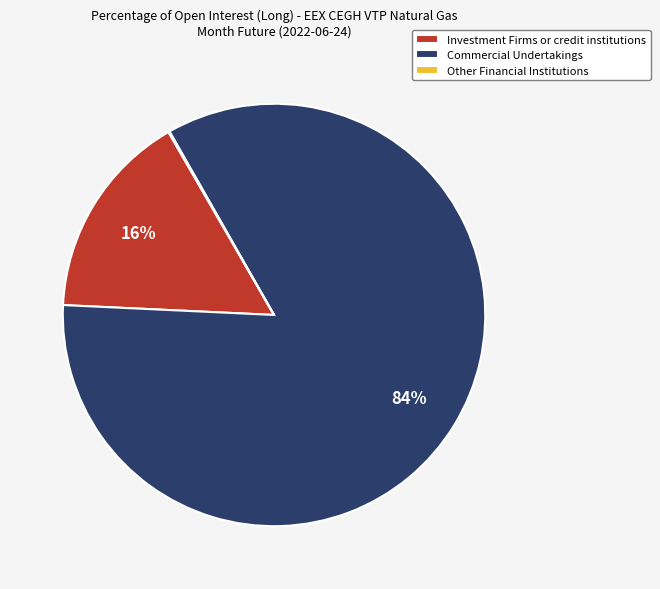

Which slice is the largest?

Commercial Undertakings